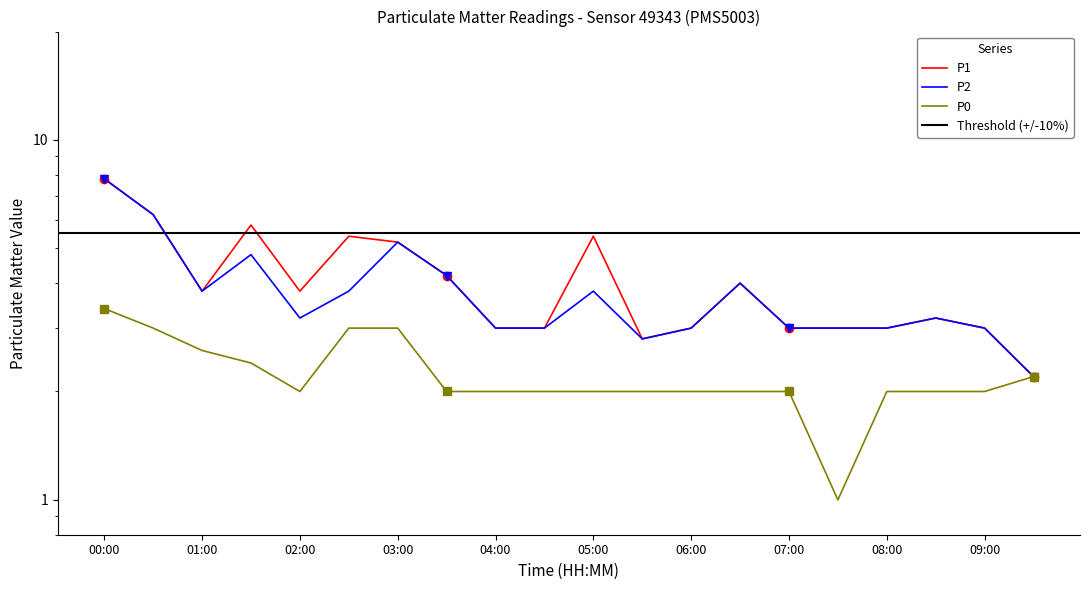

Which series has the widest spread of values?

P1